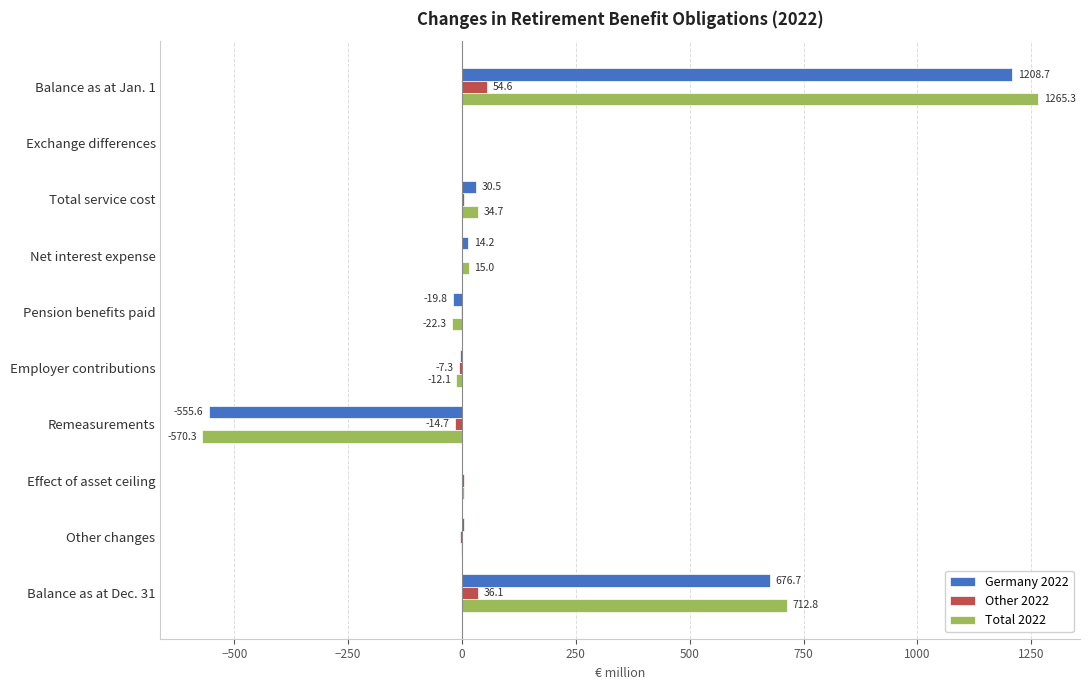

At which label is Other 2022 closest to 19?

Total service cost